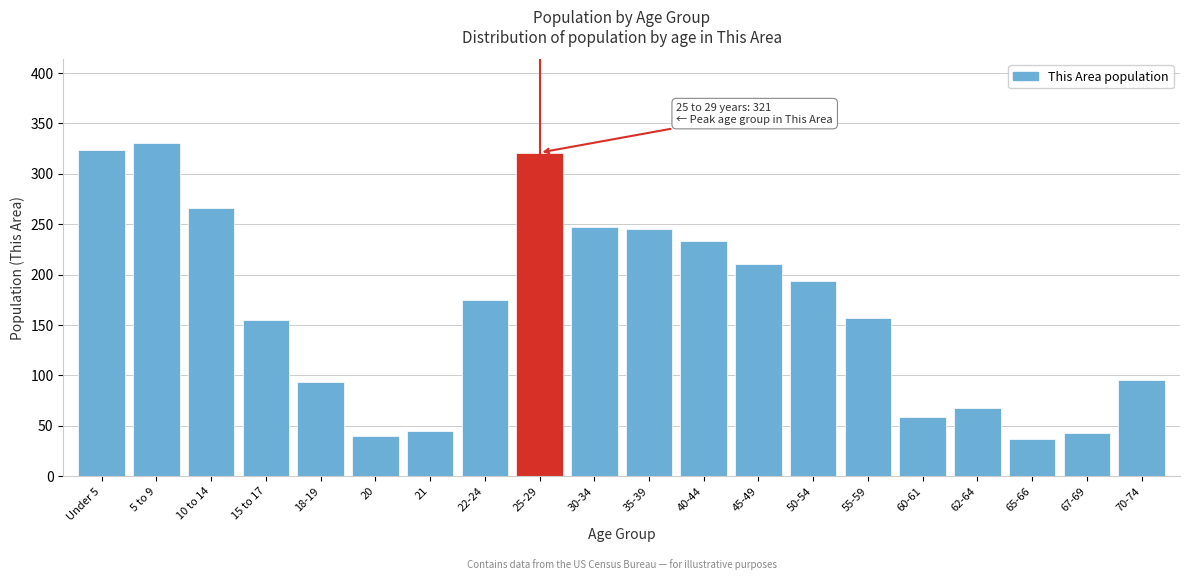

Reading left to right, what are all the values shown in this chart?

Under 5=324	5 to 9=331	10 to 14=266	15 to 17=155	18-19=93	20=40	21=45	22-24=175	25-29=321	30-34=247	35-39=245	40-44=233	45-49=211	50-54=194	55-59=157	60-61=59	62-64=68	65-66=37	67-69=43	70-74=95